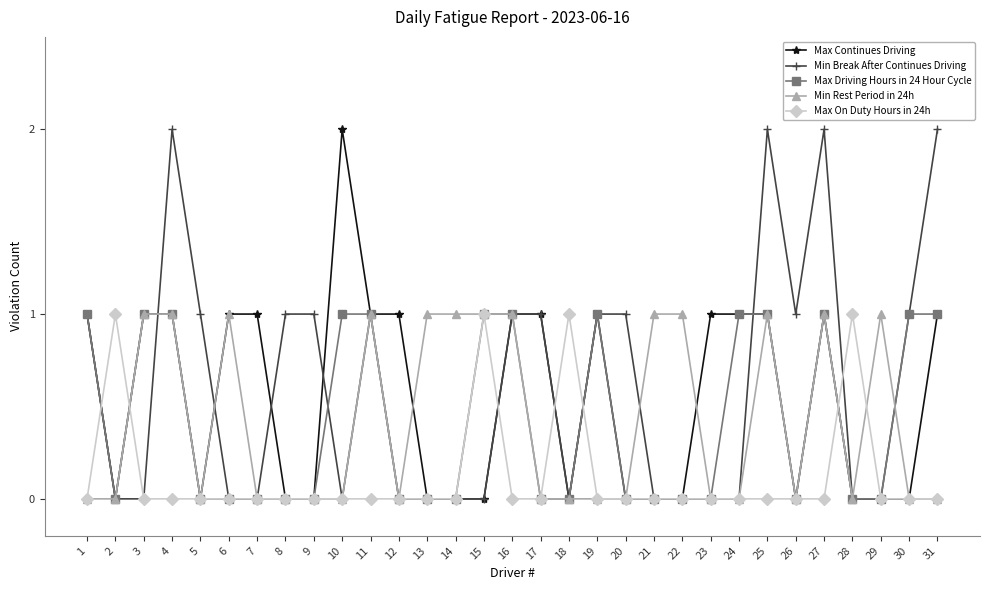

The value of Min Rest Period in 24h at 5 is -1. True or false?

False